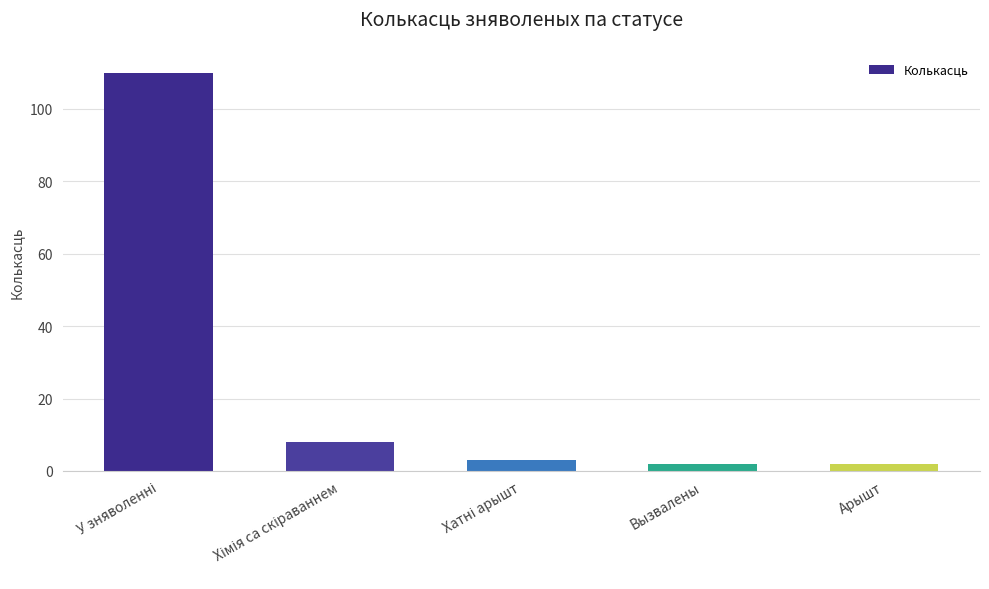

What is the difference between the second highest and second lowest values?

6